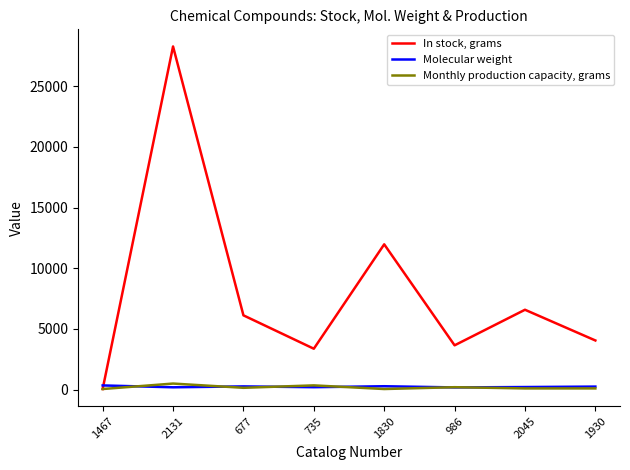

How many lines are shown in the chart?

3